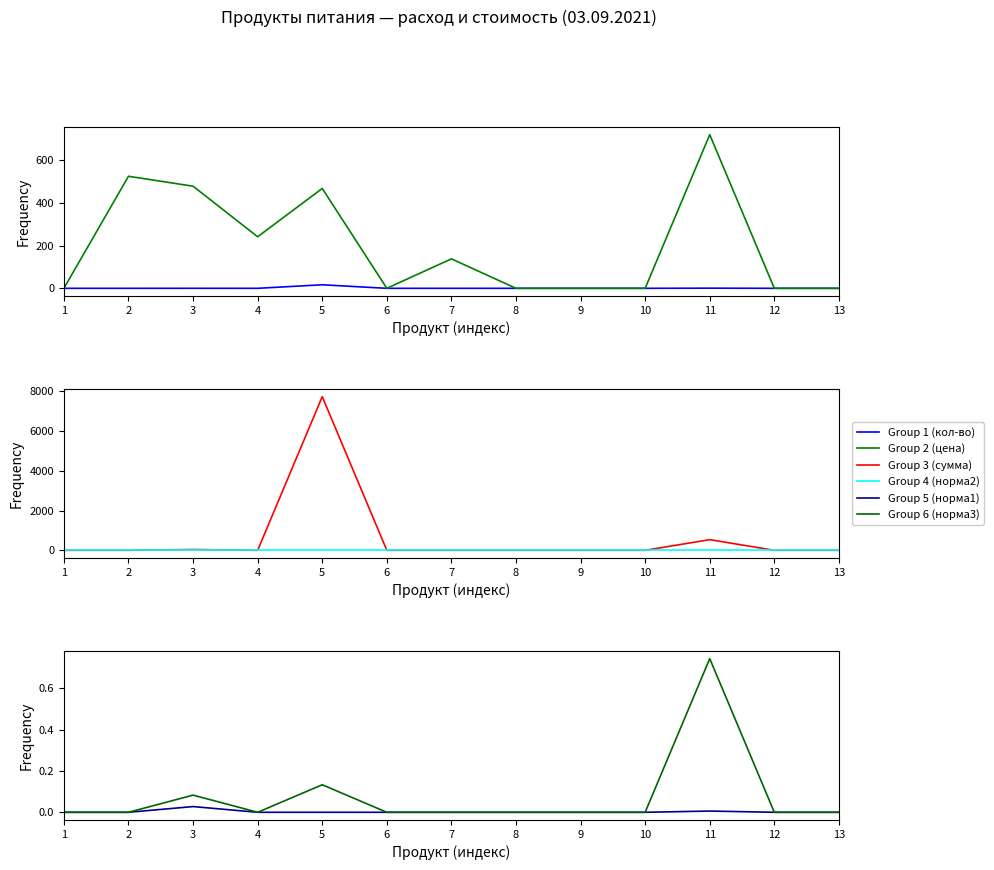

Rank the series by their maximum value, from lowest to highest.

col_11 (норма1), col_20 (норма2), col_26 (норма3), col_47 (кол-во), col_35 (цена), col_38 (сумма)